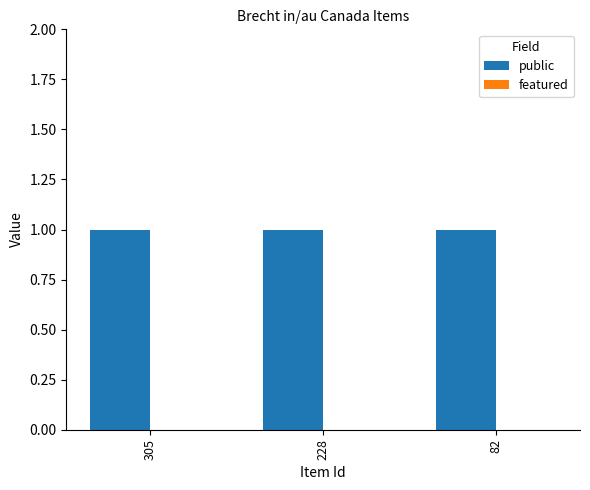

Reading left to right, transcribe all the data shown in this chart.

public: 305=1	228=1	82=1
featured: 305=0	228=0	82=0